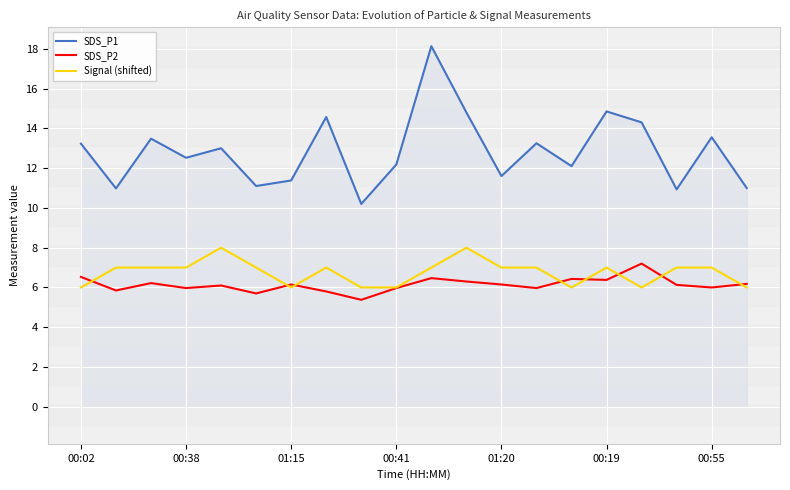

How many lines are shown in the chart?

3